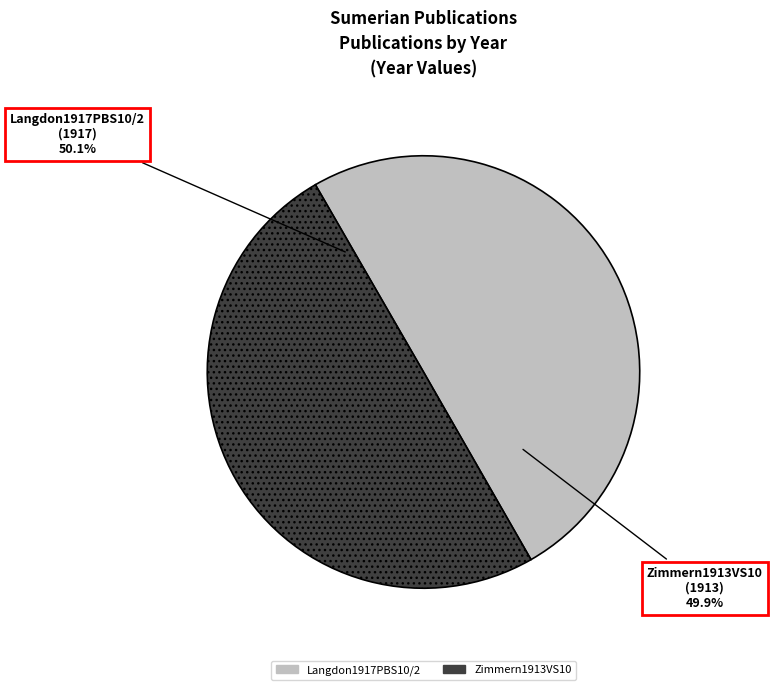

To the nearest percent, what is the combined percentage of Zimmern1913VS10 and Langdon1917PBS10/2?

100%